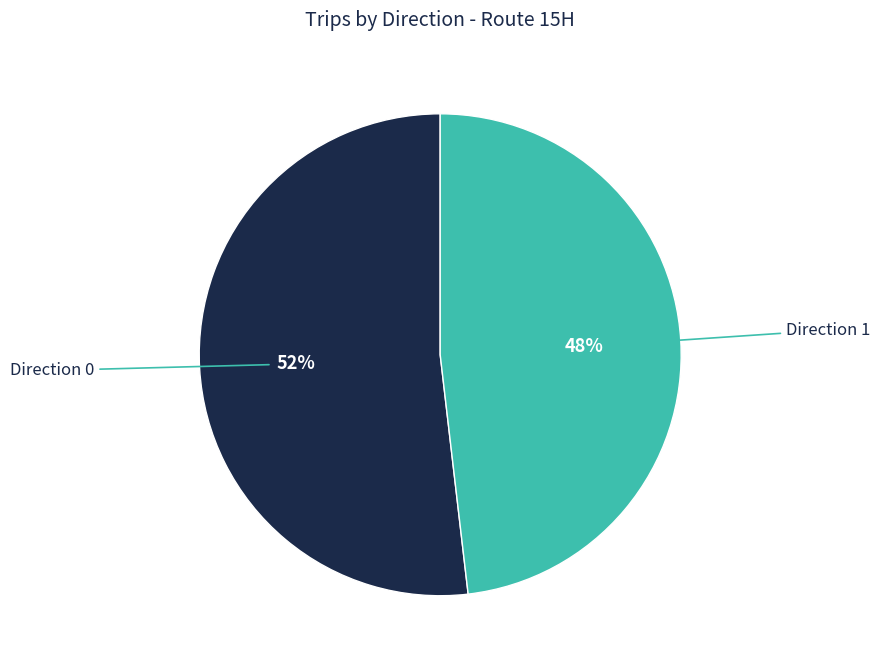

Do Direction 0 and Direction 1 together represent more than half of the pie?

Yes